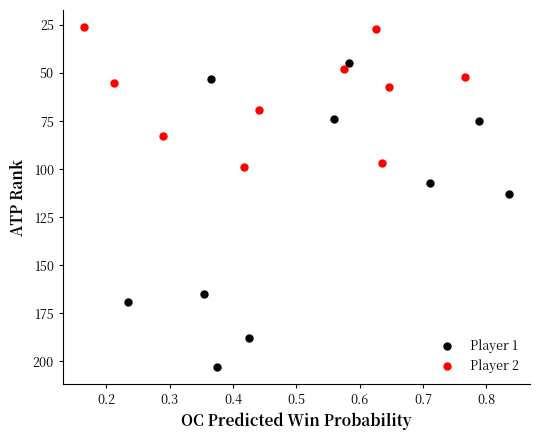

Which series reaches the maximum Y coordinate?

Player 1